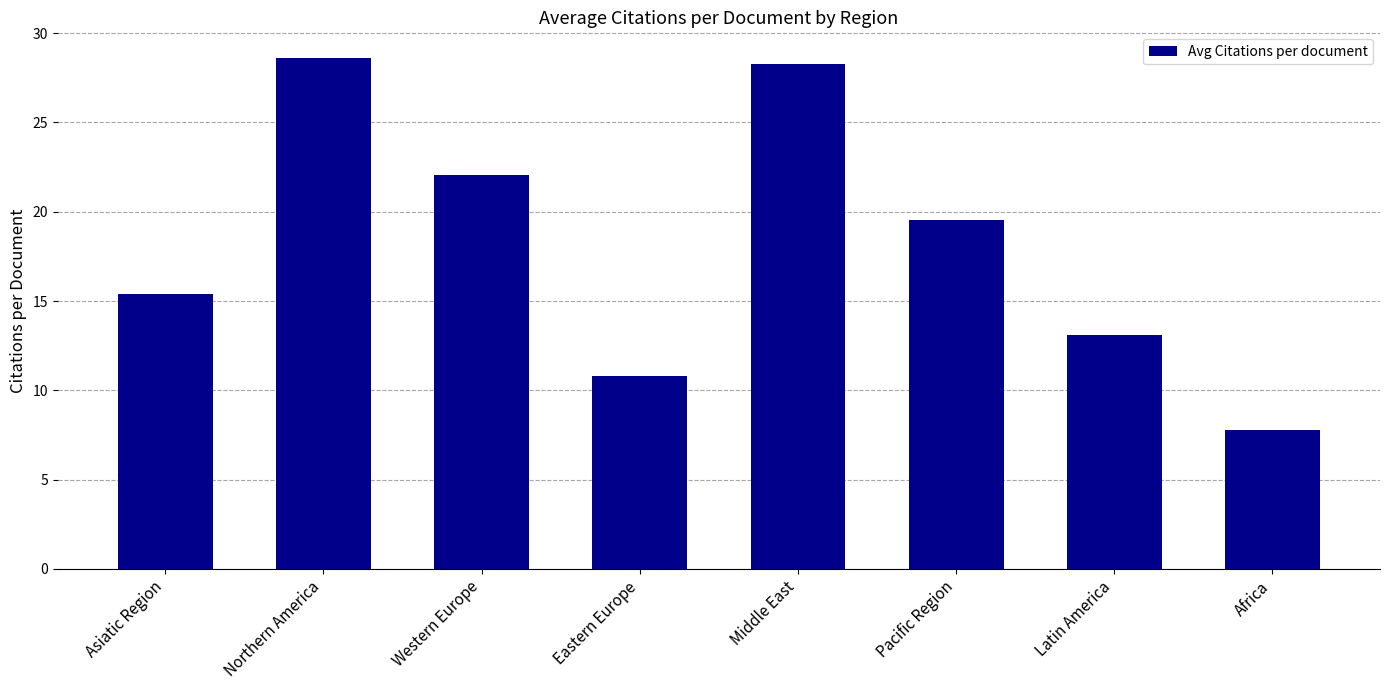

What position from the left is Eastern Europe?

4